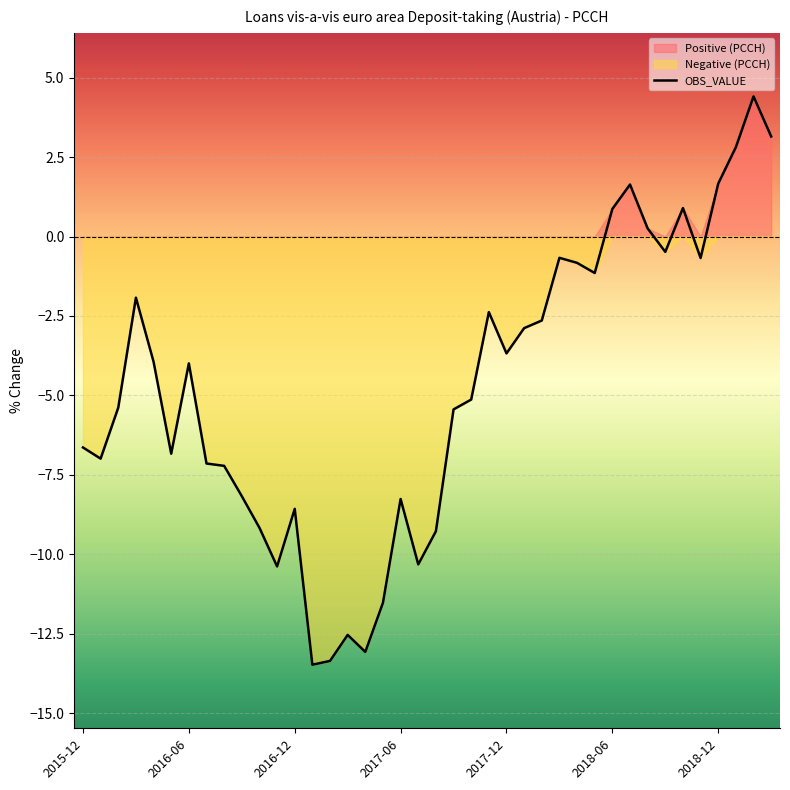

How many data points are above -3?

17